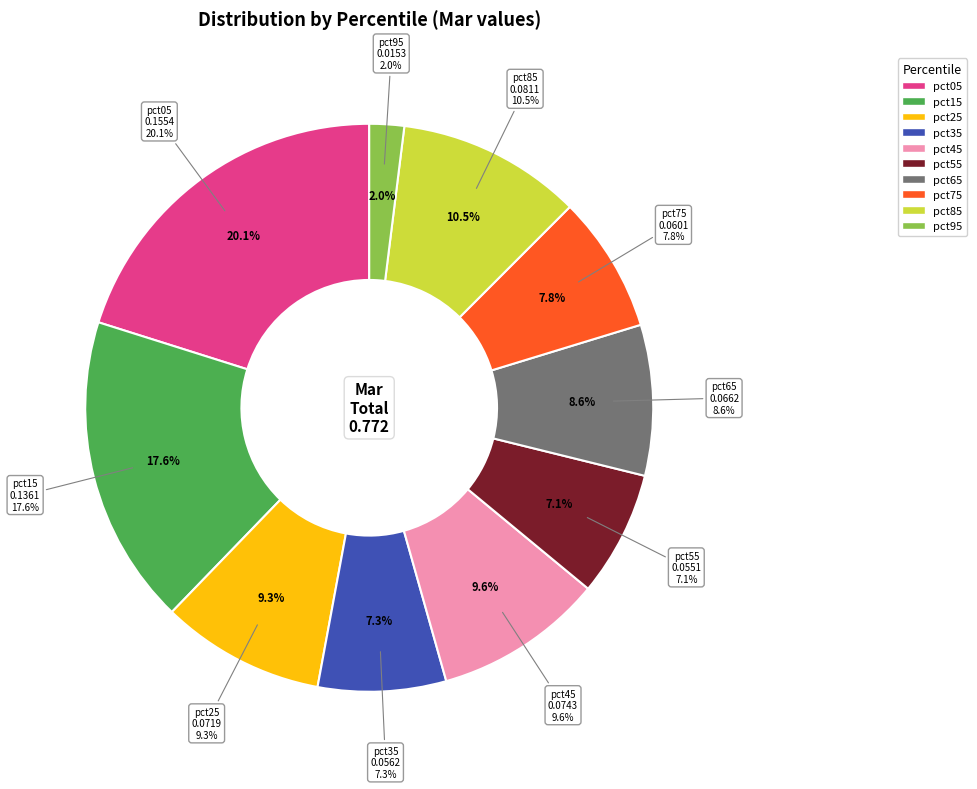

Does pct65 account for over 50% of the chart?

No